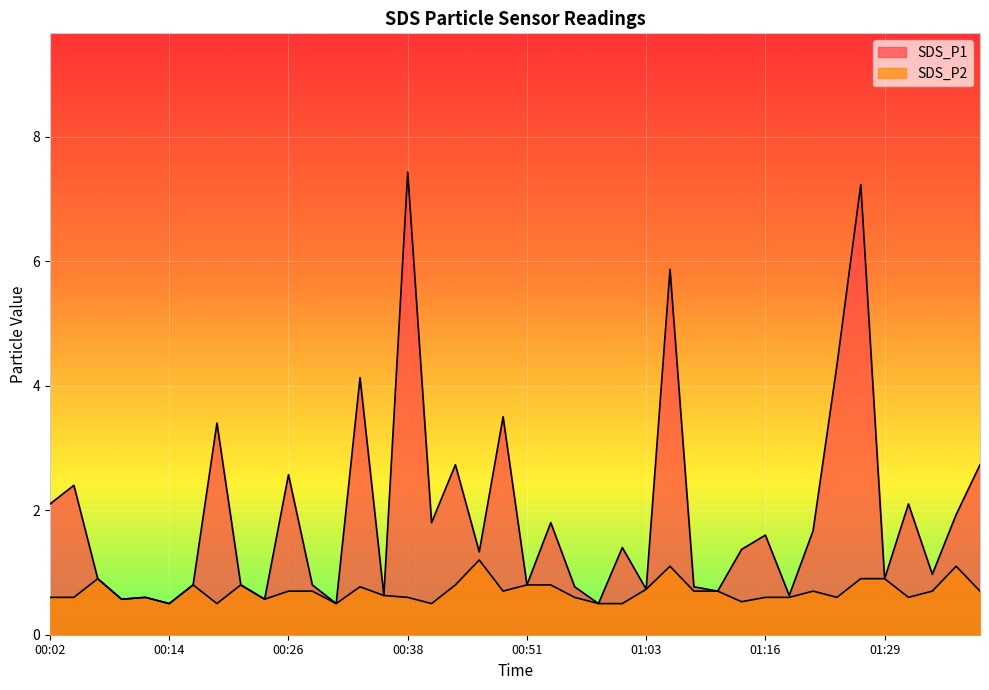

True or false: SDS_P2 and SDS_P1 intersect in this chart.

False